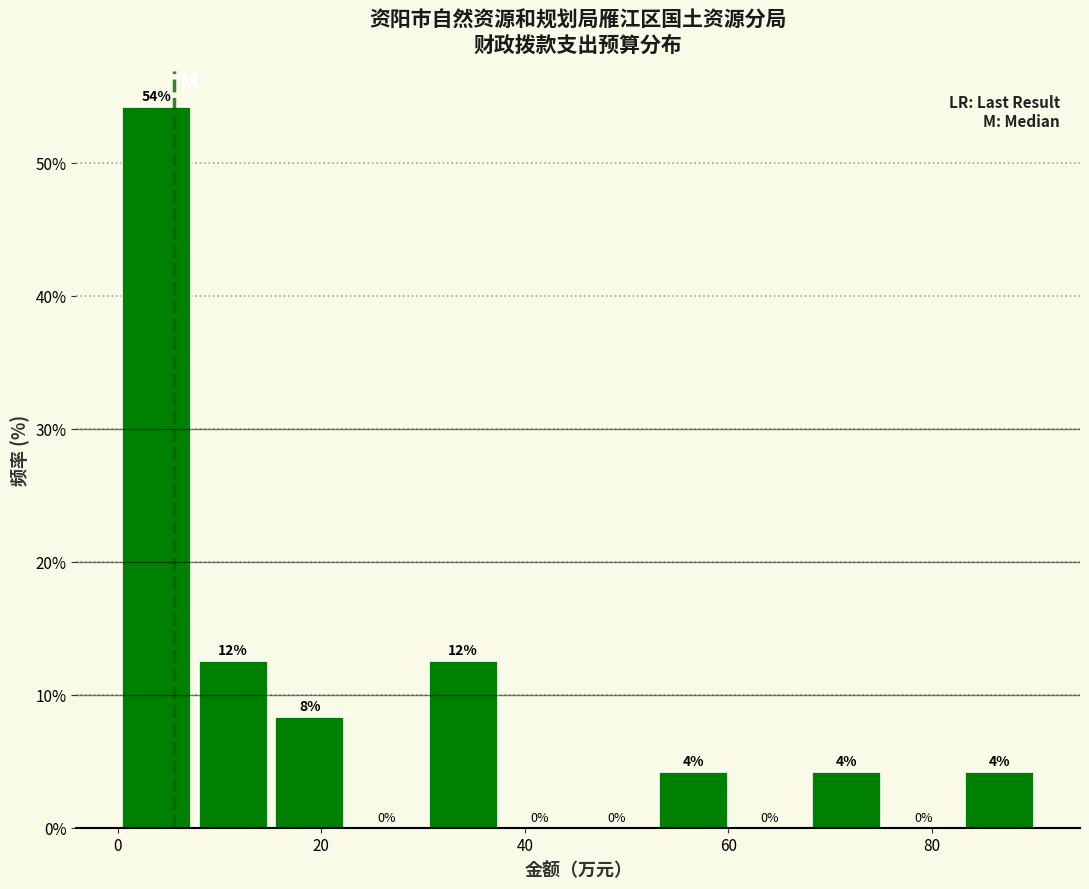

Around what value on the x-axis is the tallest bar? Give the approximate position of its centre, as read against the axis.

4